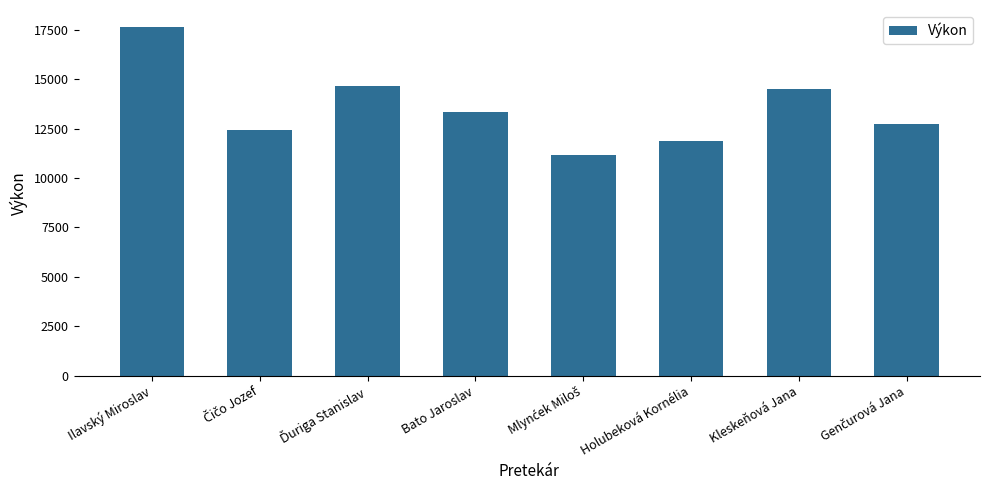

What position from the right is Ilavský Miroslav?

8